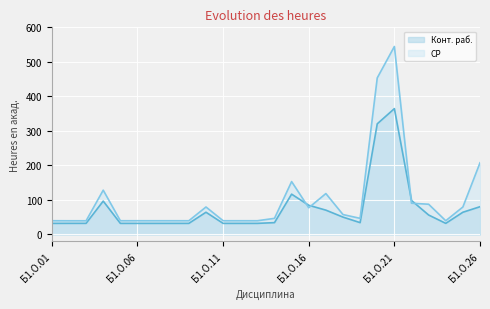

At which label does Конт. раб. reach its minimum?

Б1.О.01